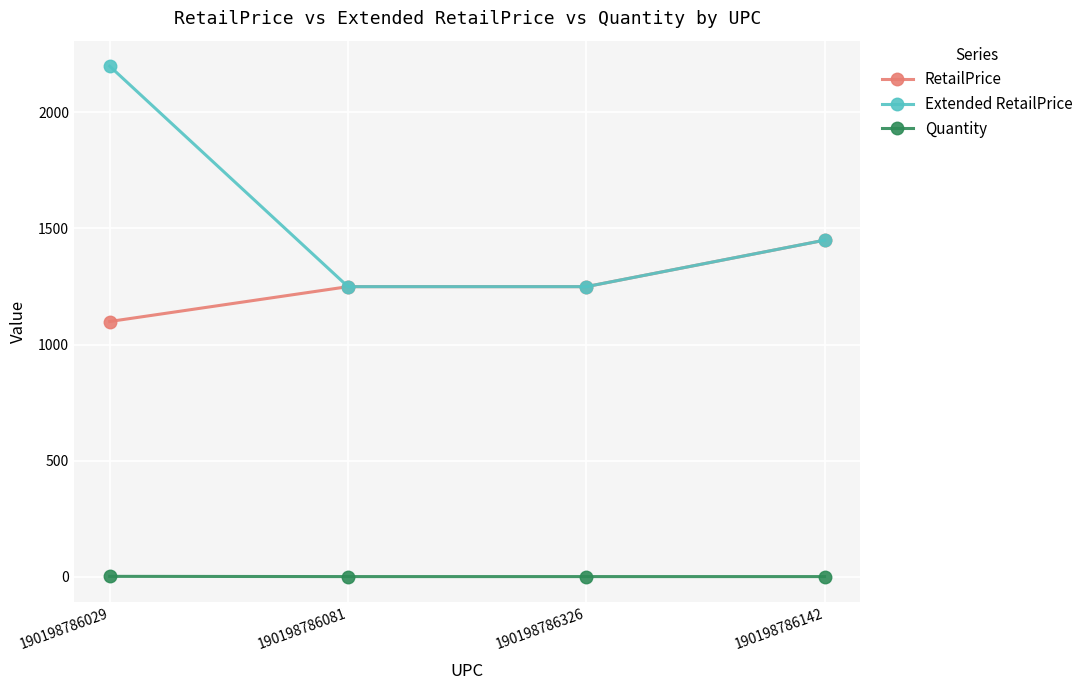

At which label is Extended RetailPrice closest to 1723?

190198786142